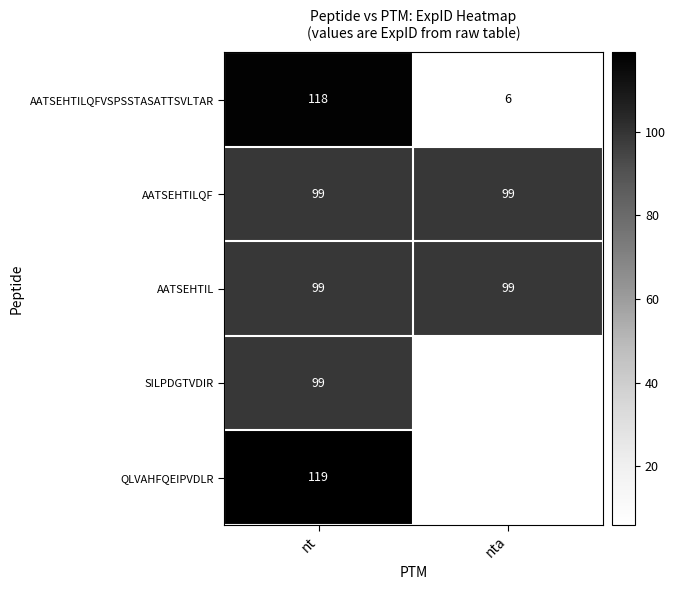

What is the sum of the AATSEHTIL values at nta and nt?

198